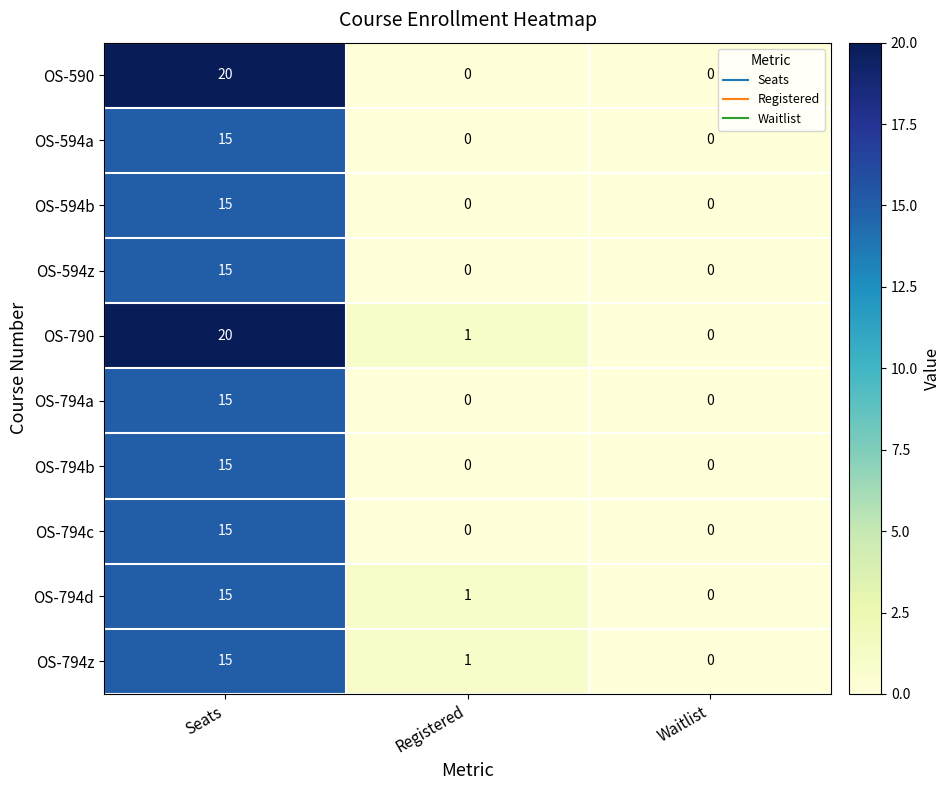

What is the difference between the highest and lowest values at Seats?

5